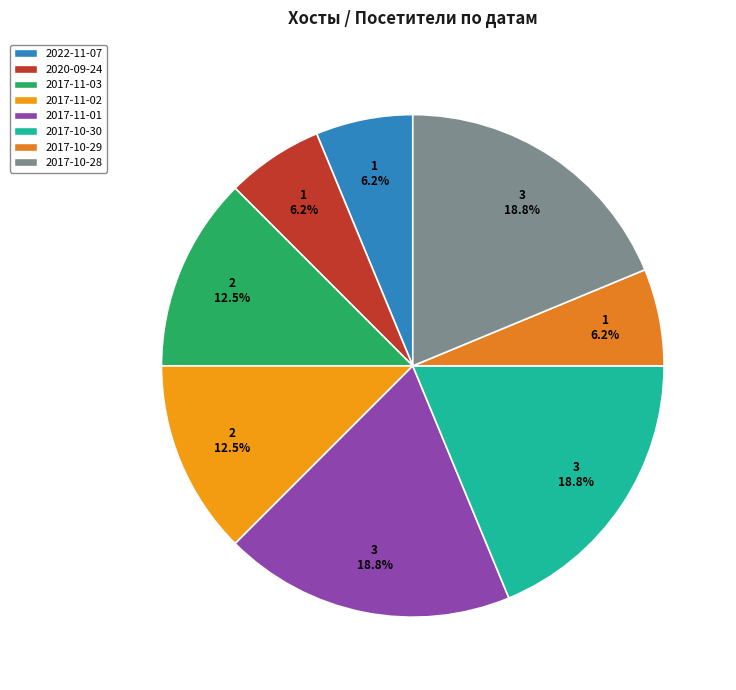

Rank the categories by value from highest to lowest.

2017-11-01, 2017-10-30, 2017-10-28, 2017-11-03, 2017-11-02, 2022-11-07, 2020-09-24, 2017-10-29